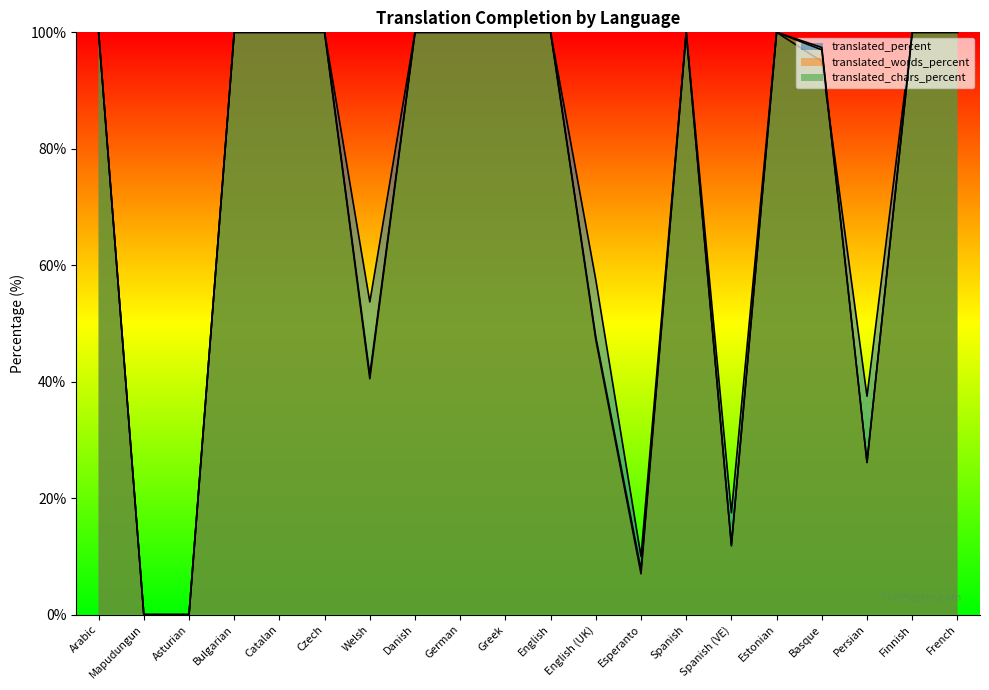

Does the chart have visible grid lines?

No